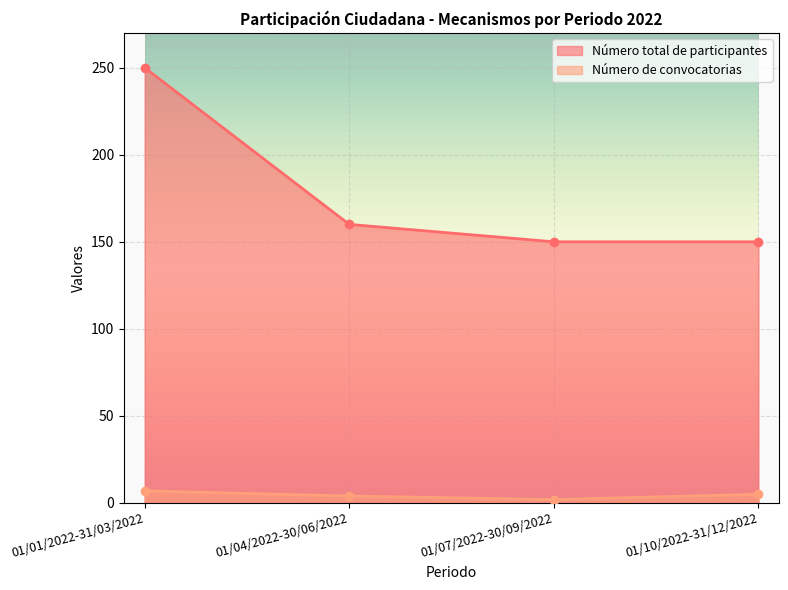

The Número de convocatorias series shows 7 at 01/01/2022-31/03/2022. True or false?

True